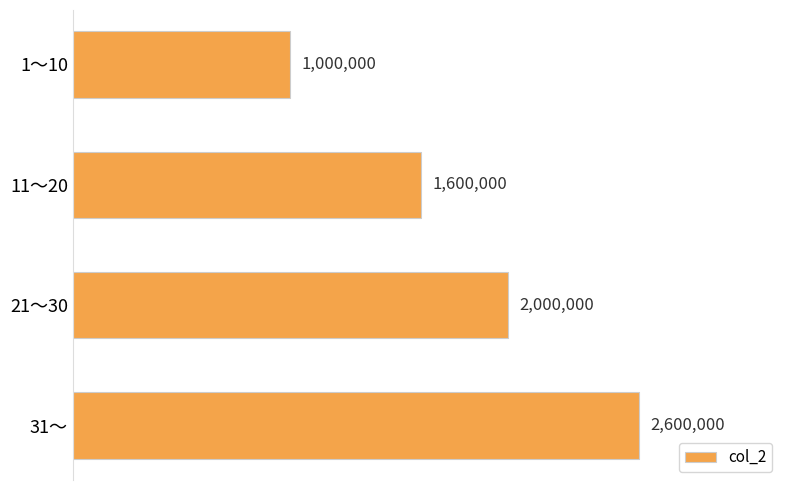

What is the difference between the second highest and second lowest values?

400000